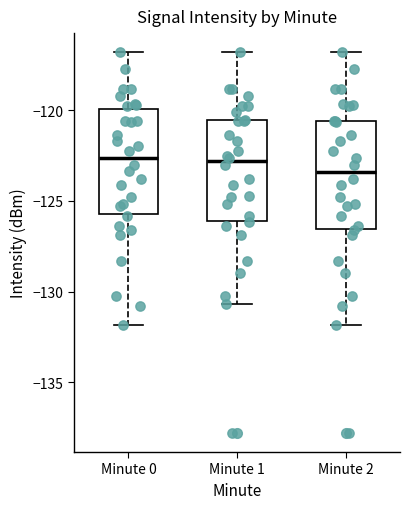

Which box's median line is the lowest?

Minute 2